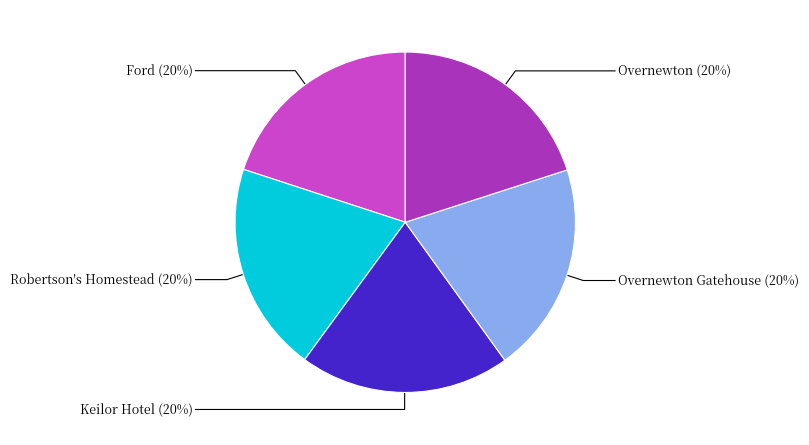

What percentage is the Overnewton Gatehouse slice, to the nearest percent?

20%